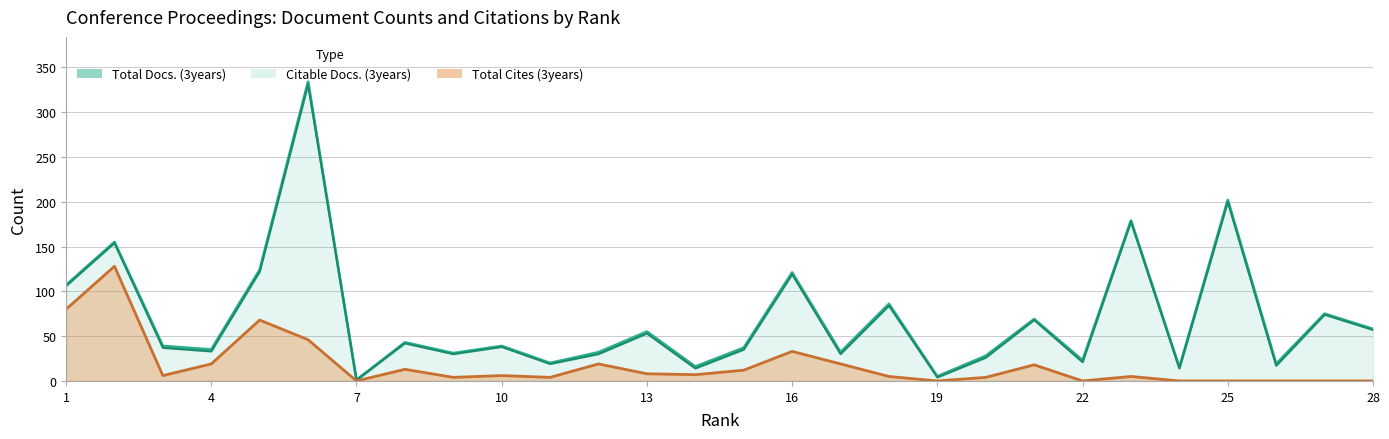

What is the difference between the maximum and minimum values in the Total Cites (3years) series?

128